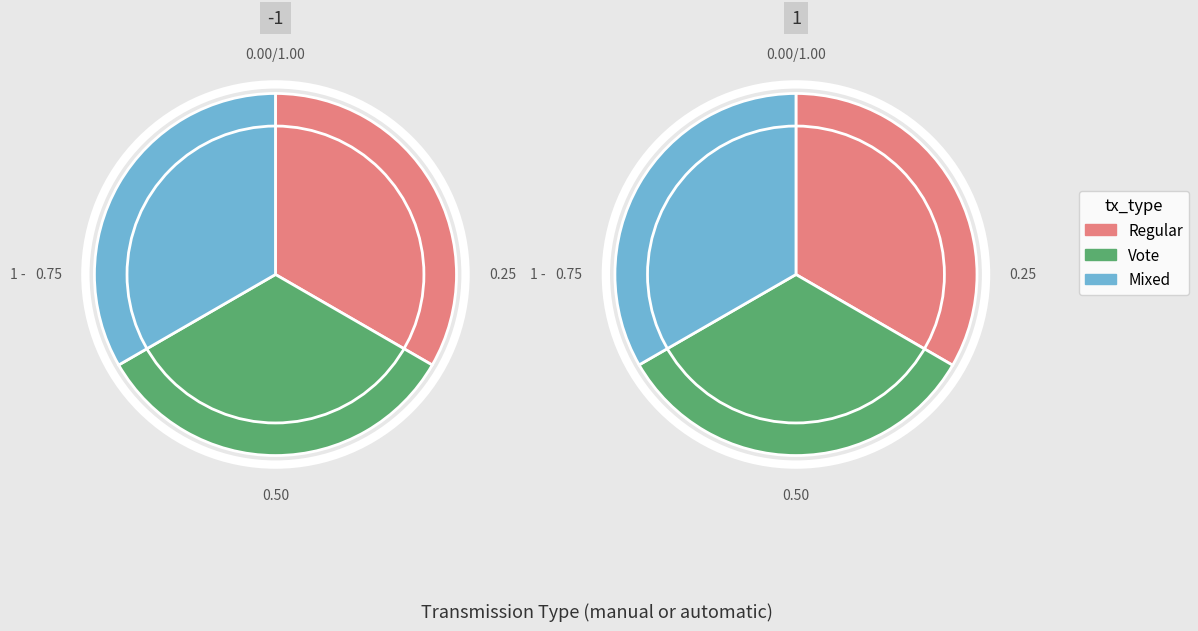

Does Regular represent more than half of the total?

No